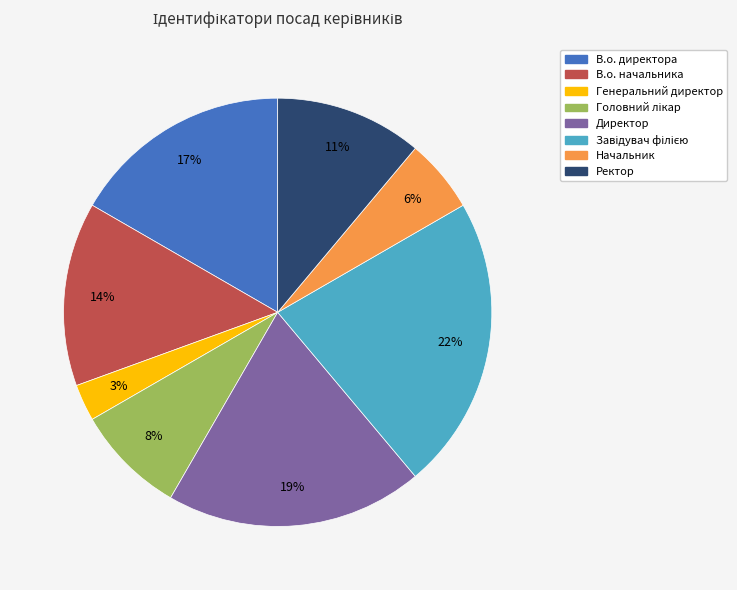

How many segments does this pie chart have?

8